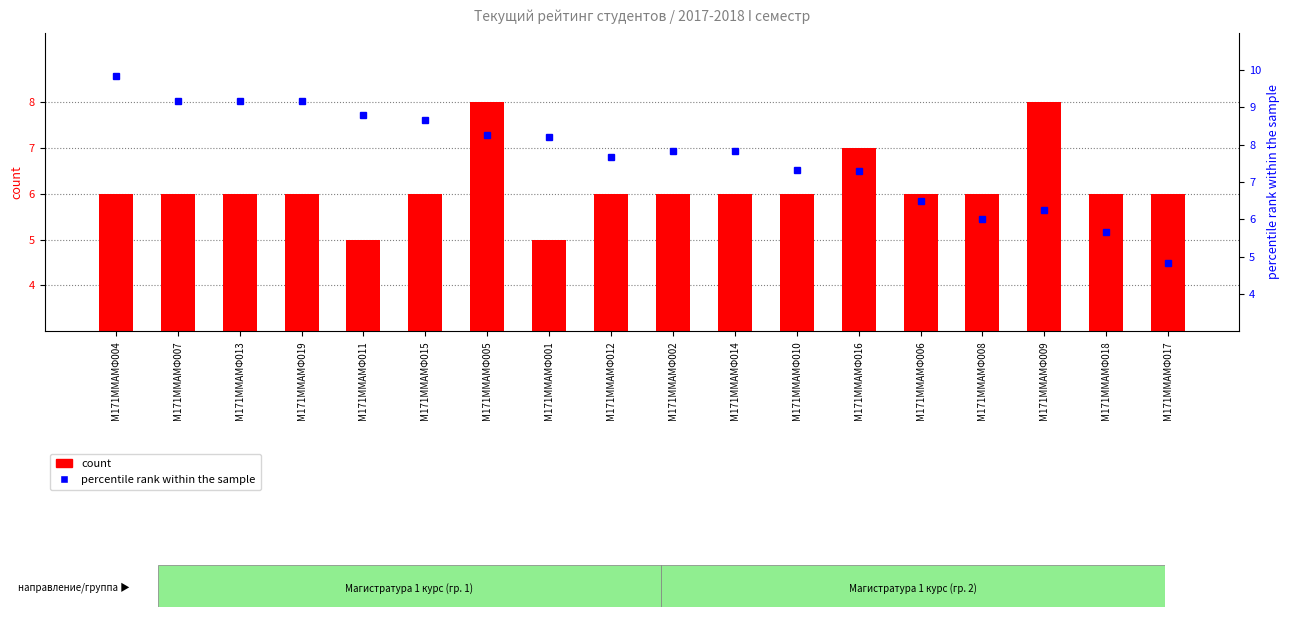

Between М171ММАМФ017 and М171ММАМФ005, which is larger?

М171ММАМФ005